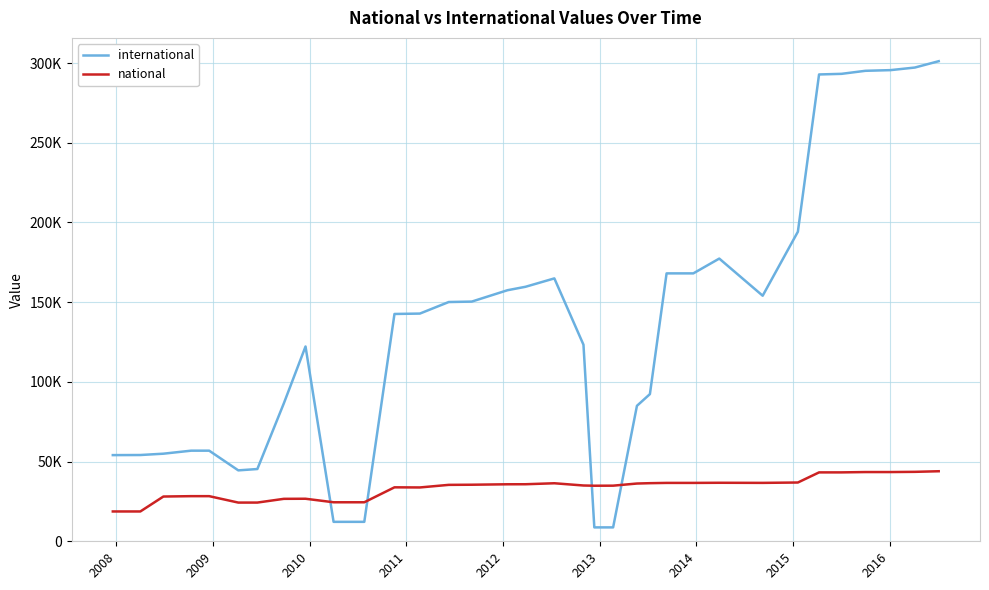

Reading right to left, what are all the values shown in this chart?

international: 301145	297168	295542	295117	293218	292827	194187	154040	177331	168051	168051	92320	84973	8718	8715	123297	164902	159641	157484	150354	150083	142836	142588	12199	12199	122183	86510	45325	44483	56841	56841	54943	54115	54055
national: 43939	43559	43427	43428	43220	43214	36869	36638	36704	36619	36619	36450	36229	34887	34852	34996	36400	35784	35760	35478	35392	33768	33847	24474	24474	26684	26628	24286	24279	28307	28307	28073	18709	18709